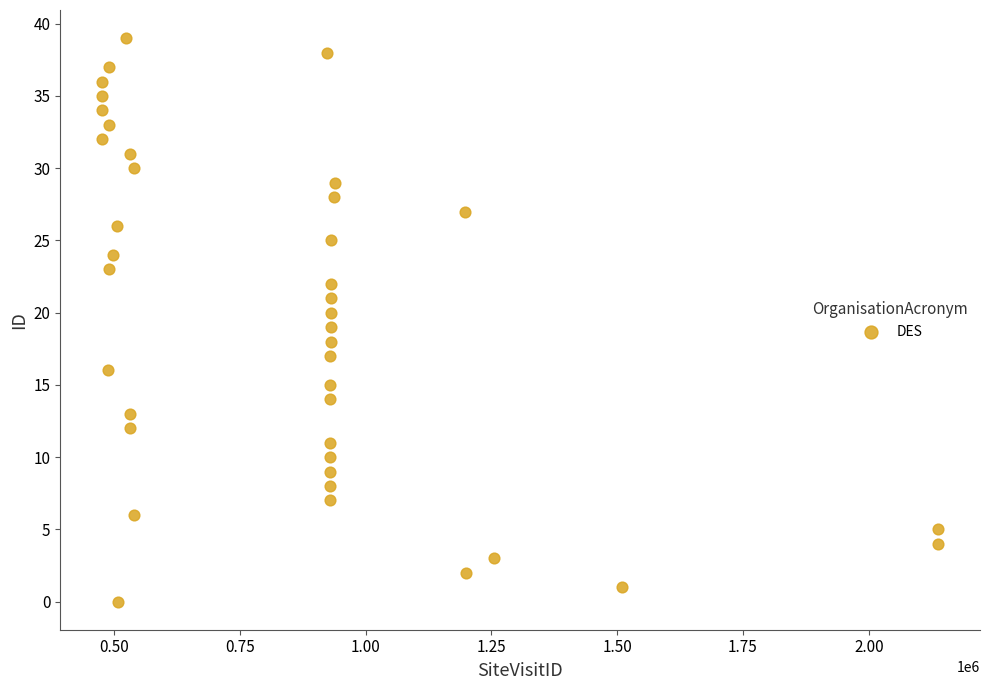

What is the range of X values (max minus min)?

1661722